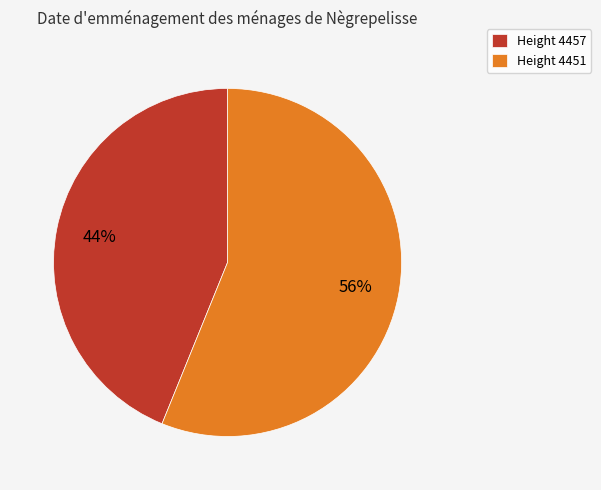

Do Height 4457 and Height 4451 together represent more than half of the pie?

Yes